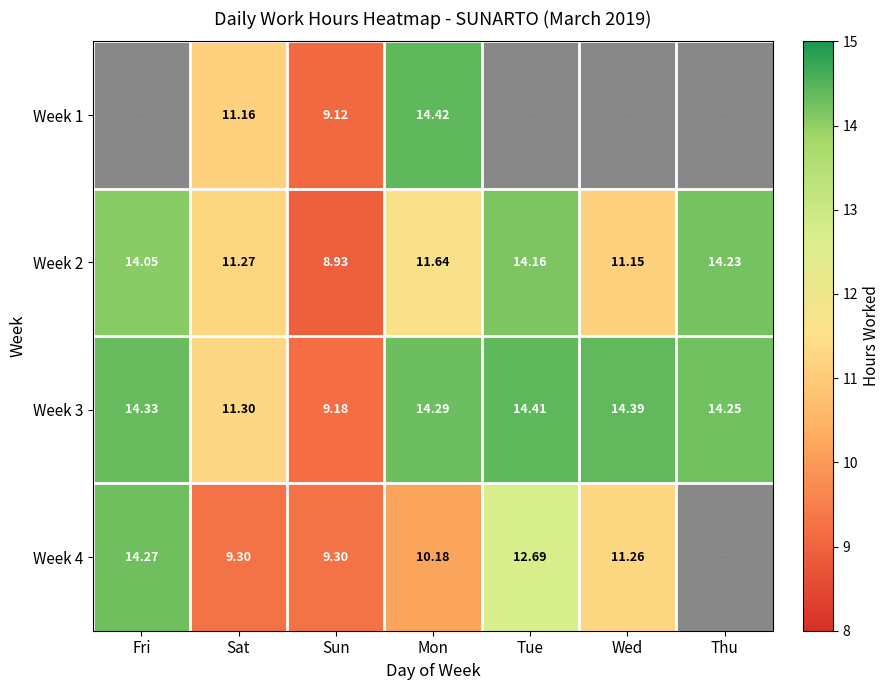

Is the value of Week 3 at Sat greater than the value of Week 4 at Tue?

No